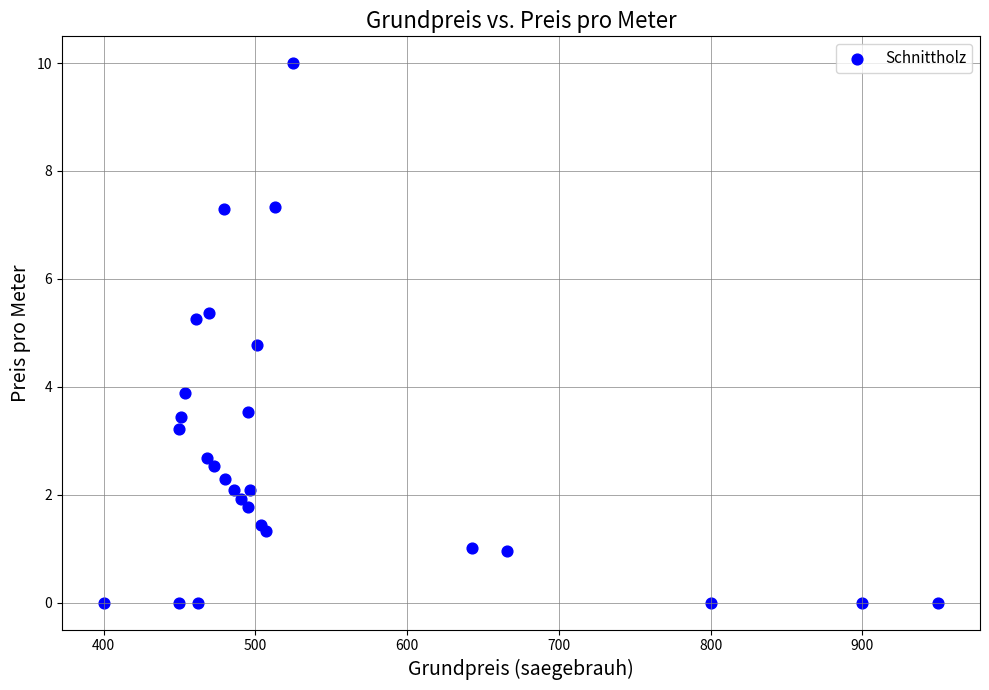

What Y value in the scatter plot is closest to 4?

3.9